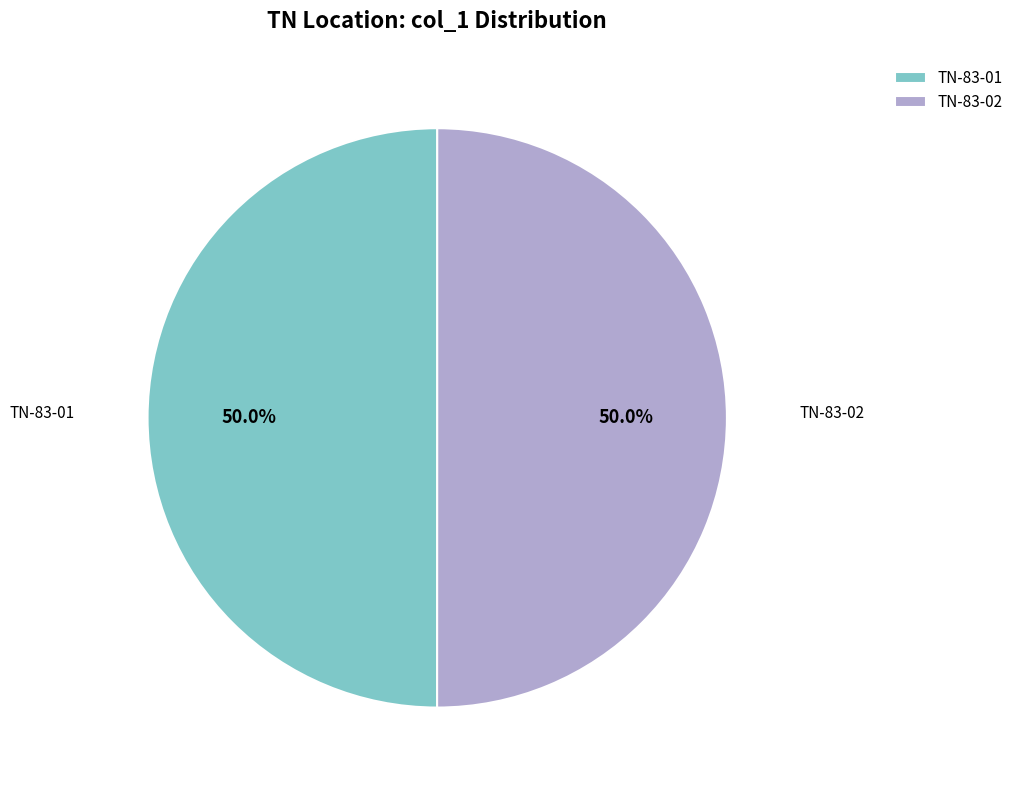

Approximately how many times larger is the value at TN-83-01 compared to TN-83-02?

1.0